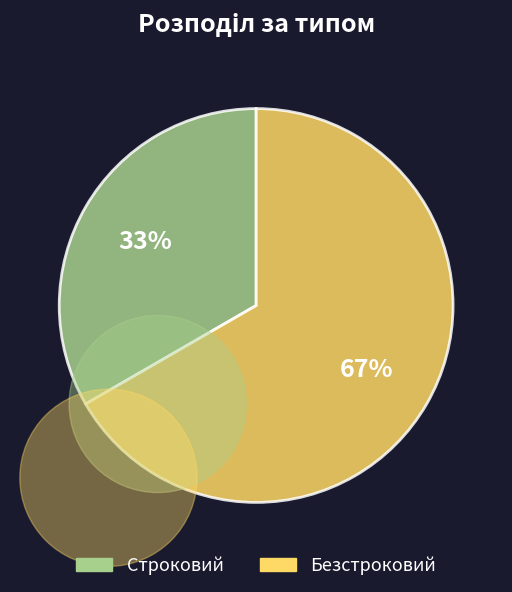

What is the ratio of the value at Безстроковий to the value at Строковий?

2.0